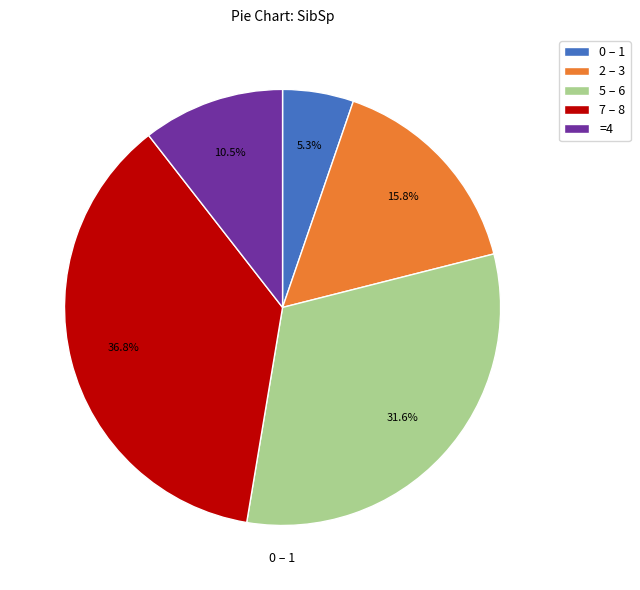

What portion of the pie excludes 2 – 3?

84.2%